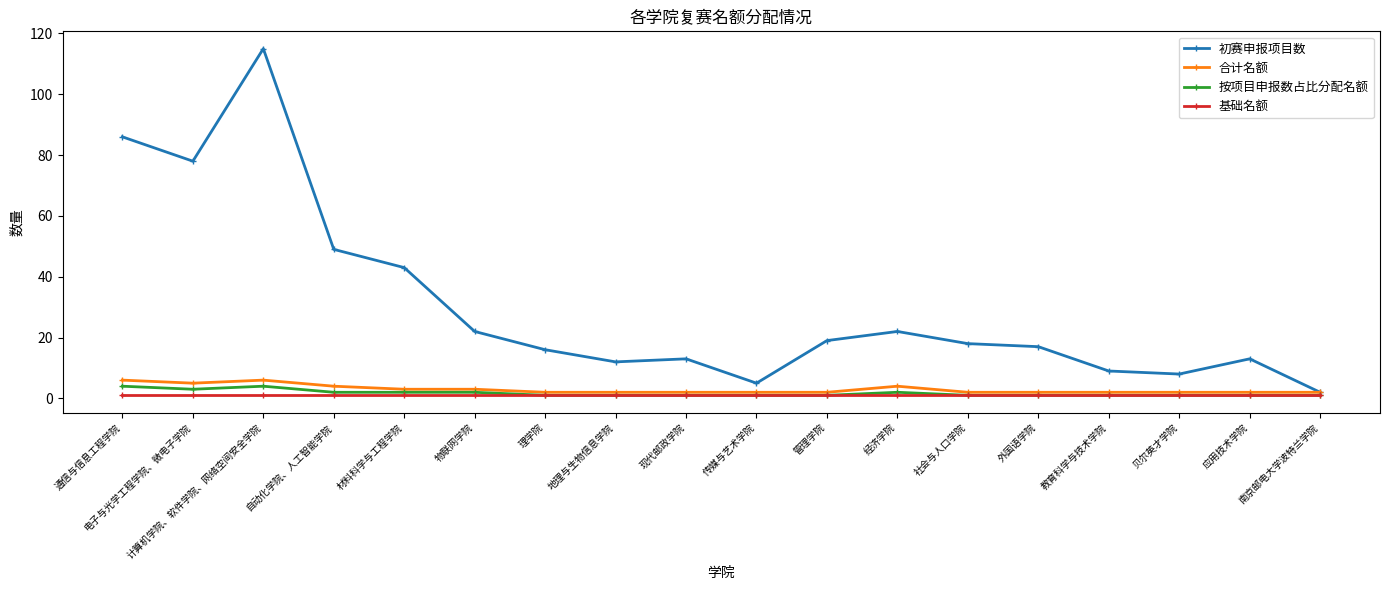

List the series in order of their peak value, lowest first.

基础名额, 按项目申报数占比分配名额, 合计名额, 初赛申报项目数